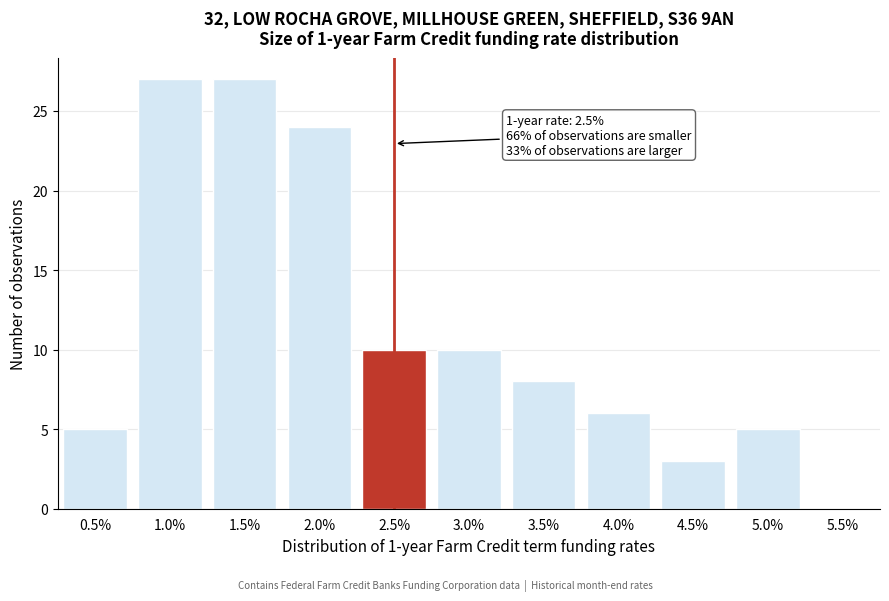

Reading left to right, what are all the values shown in this chart?

0.5%=5	1.0%=27	1.5%=27	2.0%=24	2.5%=10	3.0%=10	3.5%=8	4.0%=6	4.5%=3	5.0%=5	5.5%=0